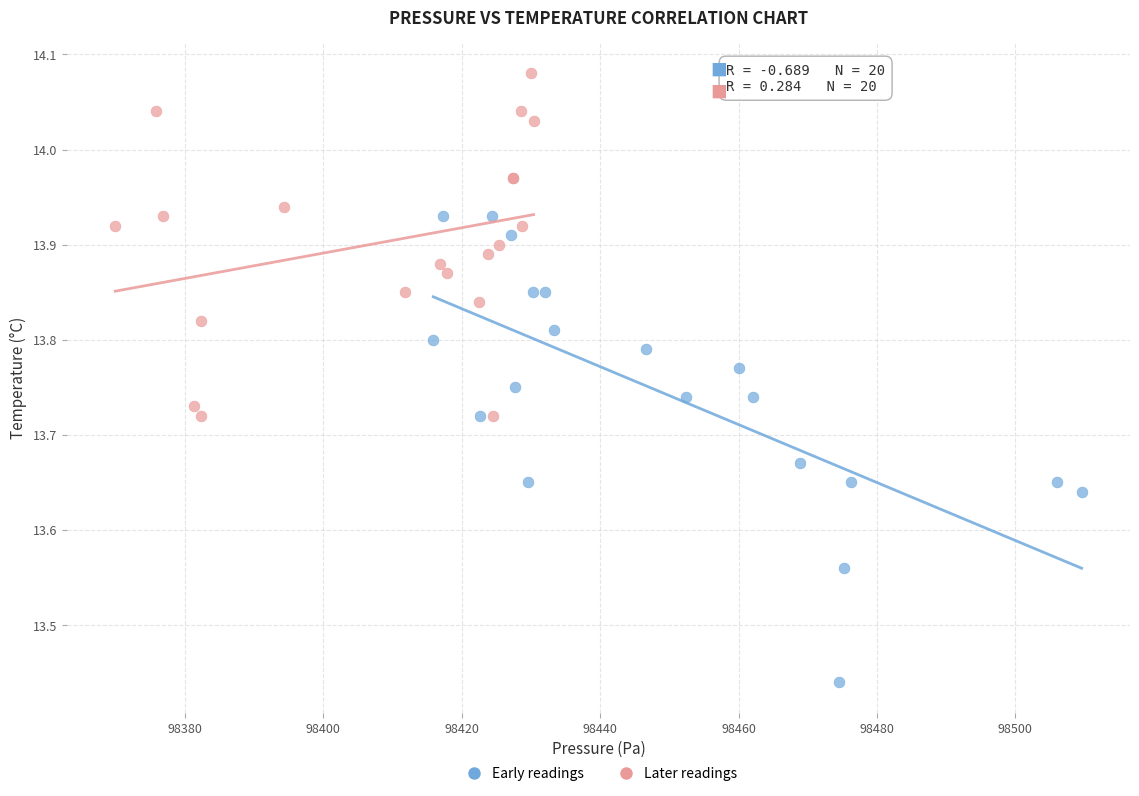

Which series contains the lowest Y value?

Early readings